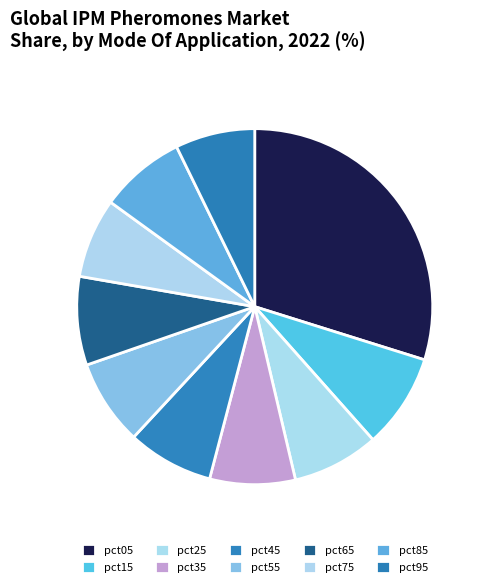

What percentage is the pct55 slice, to the nearest percent?

8%